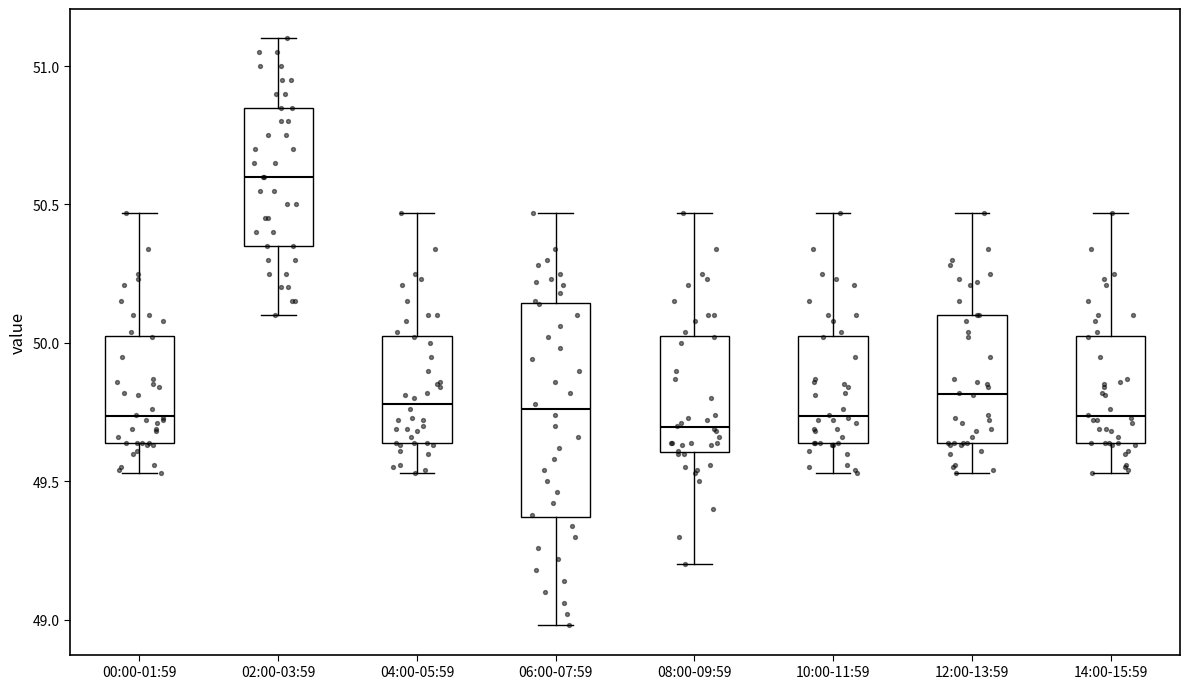

Reading left to right, transcribe this box plot: for each box, give where its median line is, the range the box spans, and where its two whiskers end, as read against the y-axis. The values are not printed on the chart, so give them approximately, as read against the axis.

00:00-01:59: median 49.75, box 49.65 to 50.05, whiskers 49.55 to 50.45
02:00-03:59: median 50.60, box 50.35 to 50.85, whiskers 50.10 to 51.10
04:00-05:59: median 49.80, box 49.65 to 50.05, whiskers 49.55 to 50.45
06:00-07:59: median 49.75, box 49.35 to 50.15, whiskers 49.00 to 50.45
08:00-09:59: median 49.70, box 49.60 to 50.05, whiskers 49.20 to 50.45
10:00-11:59: median 49.75, box 49.65 to 50.05, whiskers 49.55 to 50.45
12:00-13:59: median 49.80, box 49.65 to 50.10, whiskers 49.55 to 50.45
14:00-15:59: median 49.75, box 49.65 to 50.05, whiskers 49.55 to 50.45